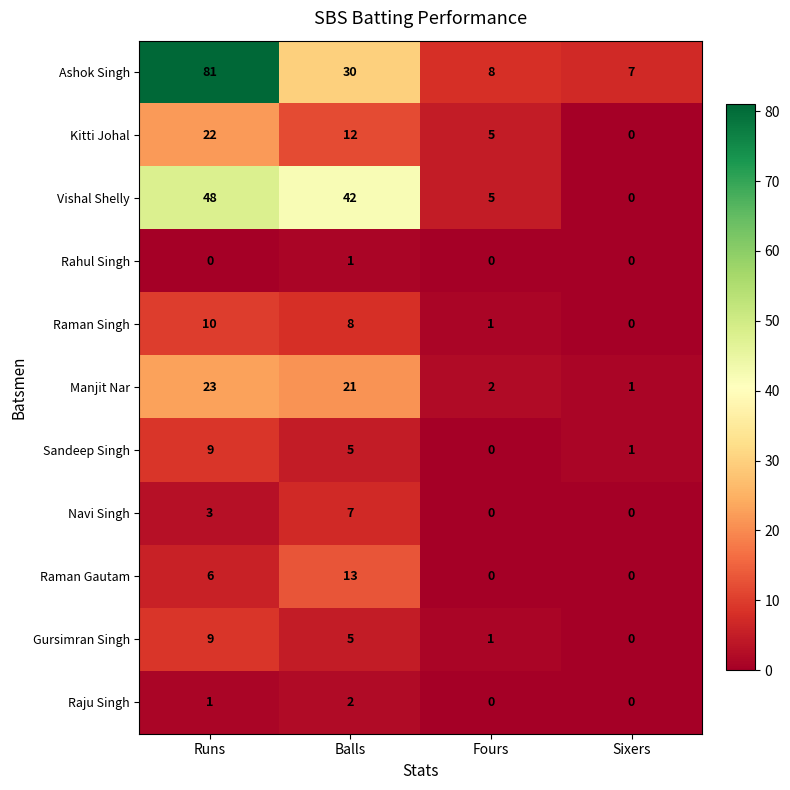

Which series has the largest range (max minus min)?

Ashok Singh